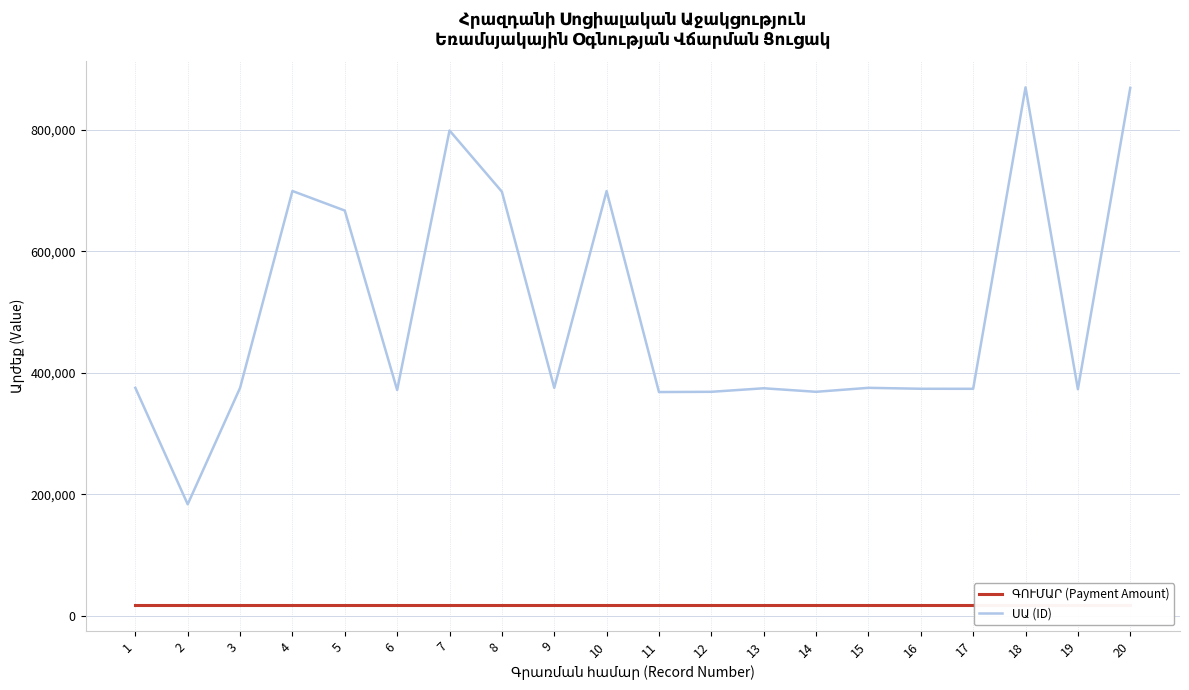

What is the value of the ՍԱ (ID) point at the 17th from the left?

373883